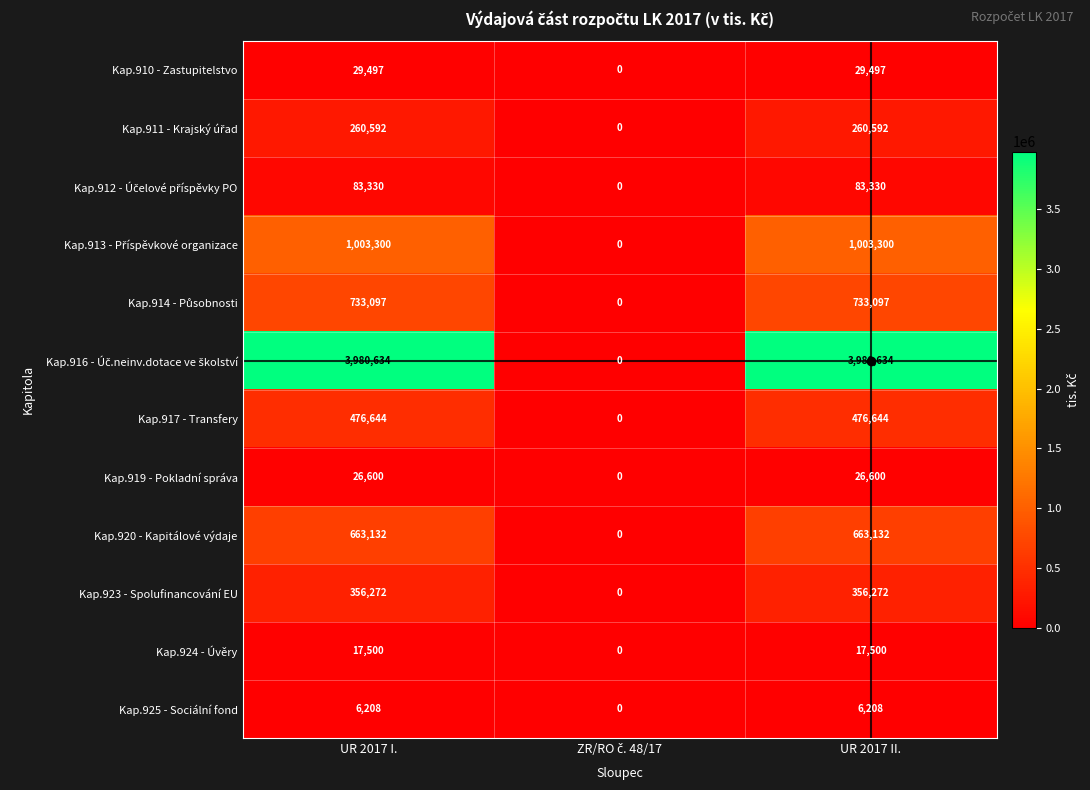

What is the difference between the maximum and minimum values in the Kap.924 - Úvěry series?

17500